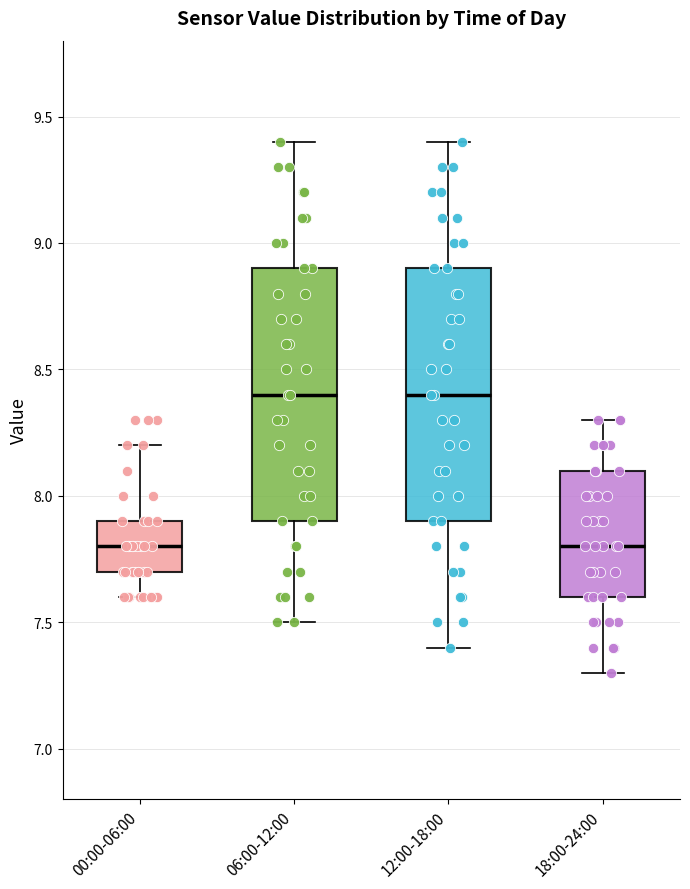

Where does the median line of the box for 06:00-12:00 sit on the y-axis? The values are not printed on the chart, so give them approximately, as read against the axis.

8.4